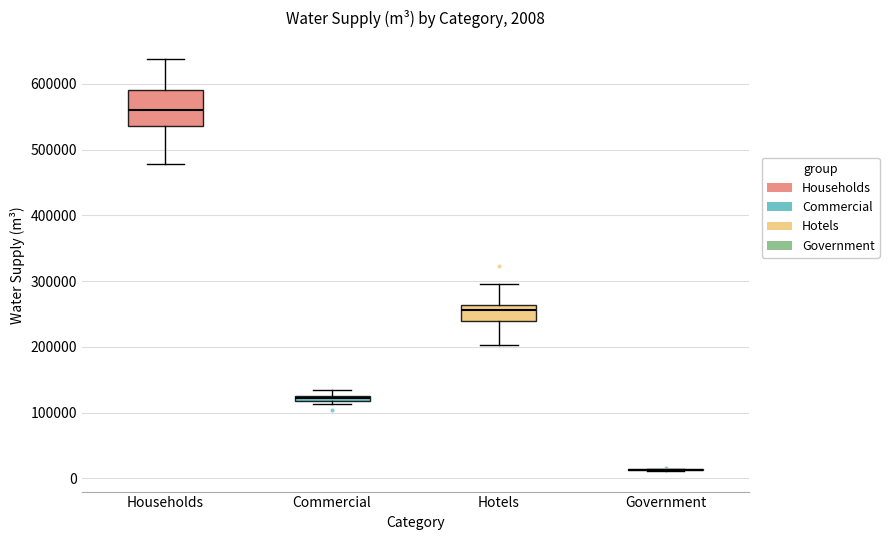

Which box is the tallest, from its lower edge to its upper edge?

Households